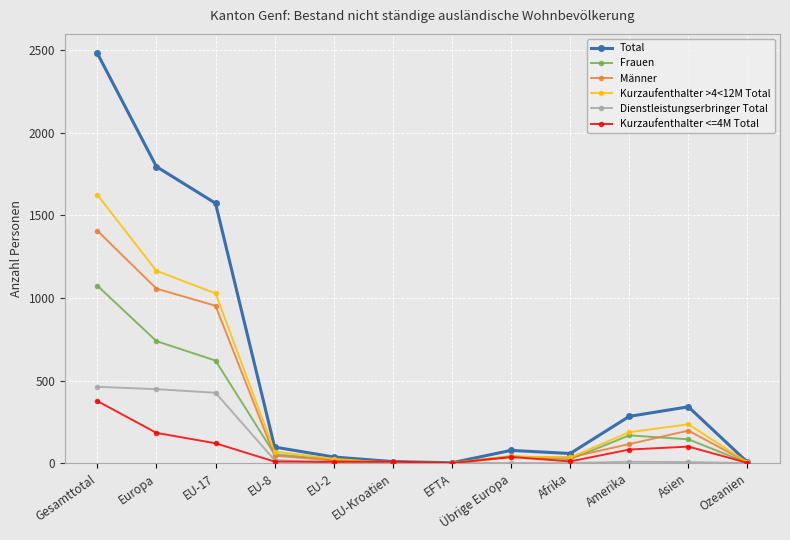

Which series changed the most between EU-Kroatien and Asien?

Total